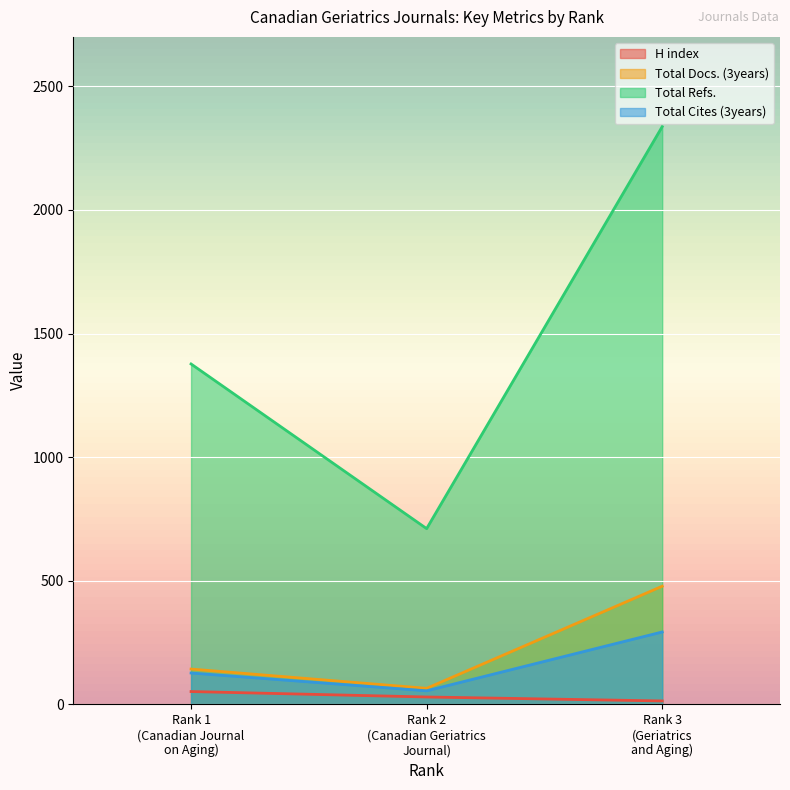

What are all the series names shown in the legend?

H index, Total Docs. (3years), Total Refs., Total Cites (3years)